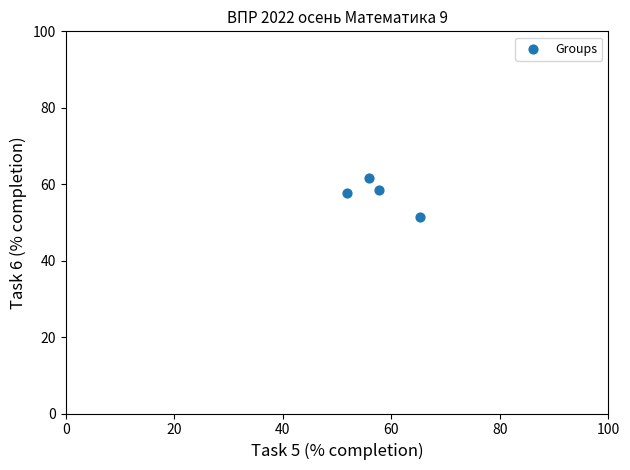

What is the average X value?

57.6